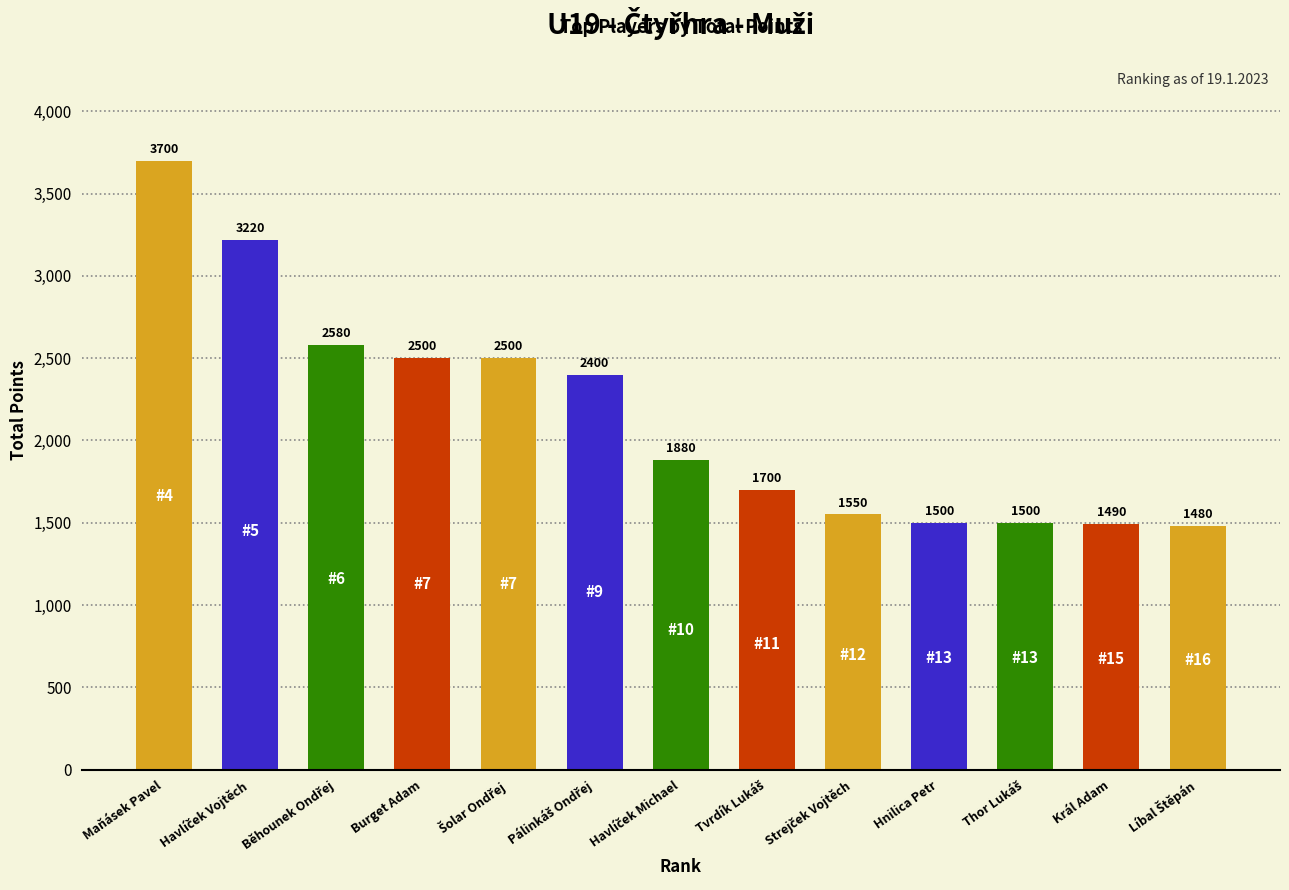

Which label corresponds to the largest value in the chart?

Maňásek Pavel